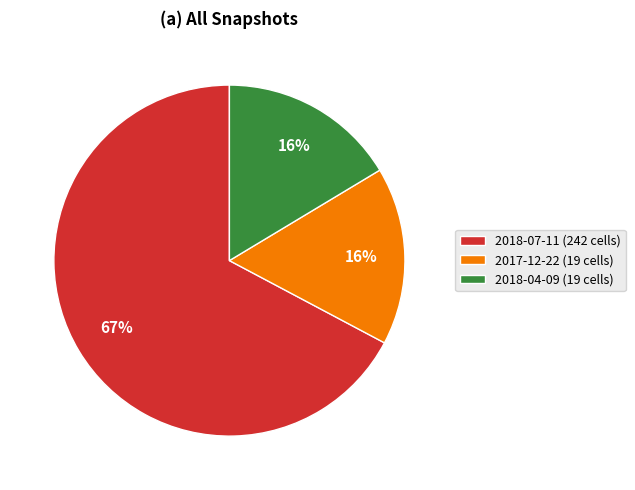

The 2018-04-09 (19 cells) slice represents 16% of the pie. True or false?

True